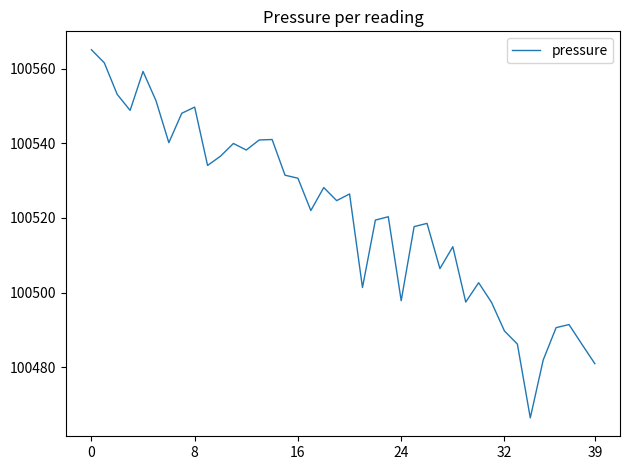

What is the minimum value shown in the chart?

100466.4